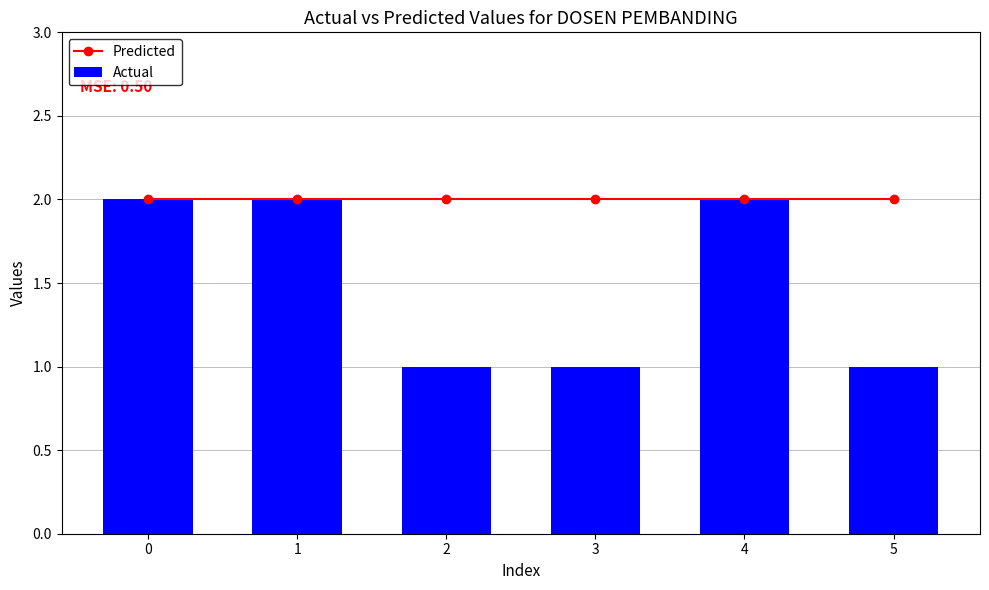

Read the Actual value at 1.

2